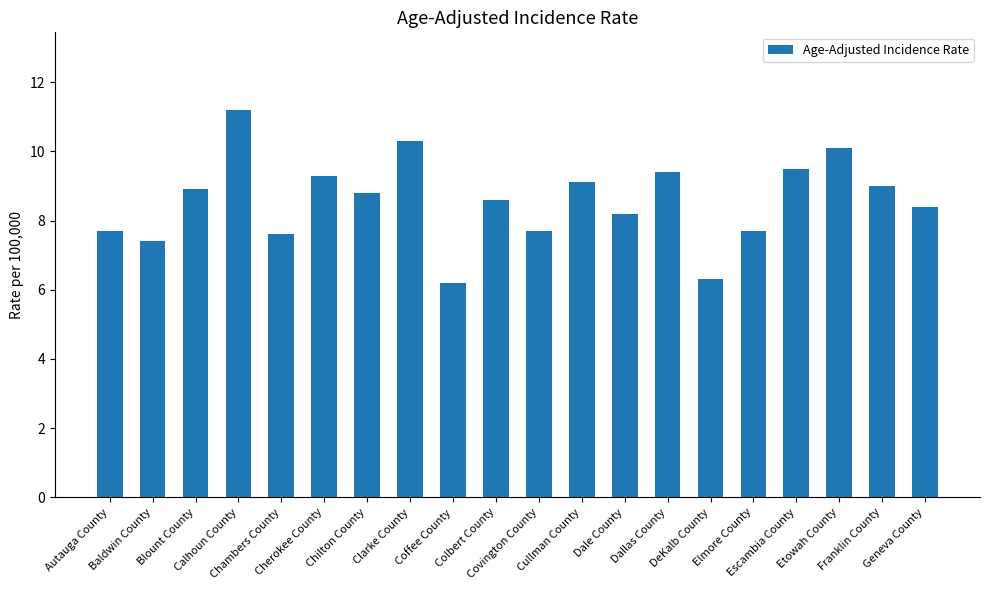

What is the difference between the maximum and minimum values?

5.0